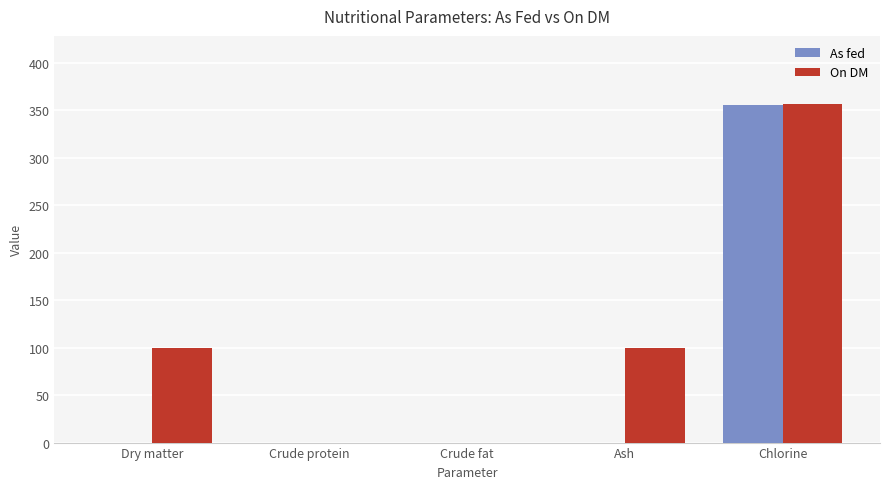

What is the maximum value shown in the chart?

357